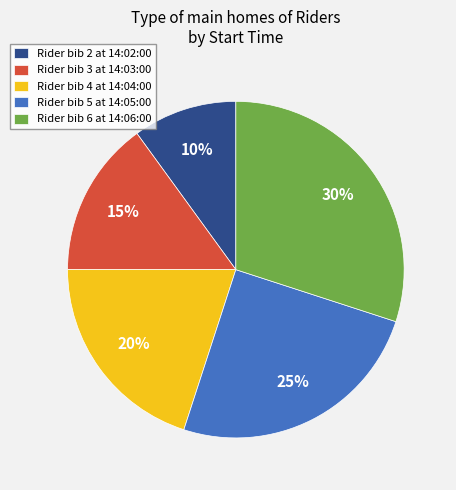

Which category has the smallest portion of the pie?

Rider bib 2 at 14:02:00